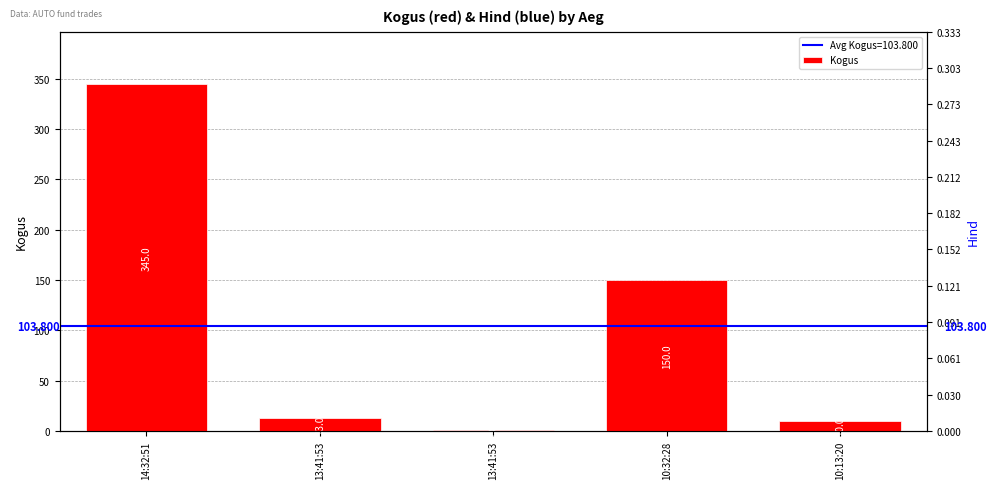

The value at 14:32:51 is 79. True or false?

False